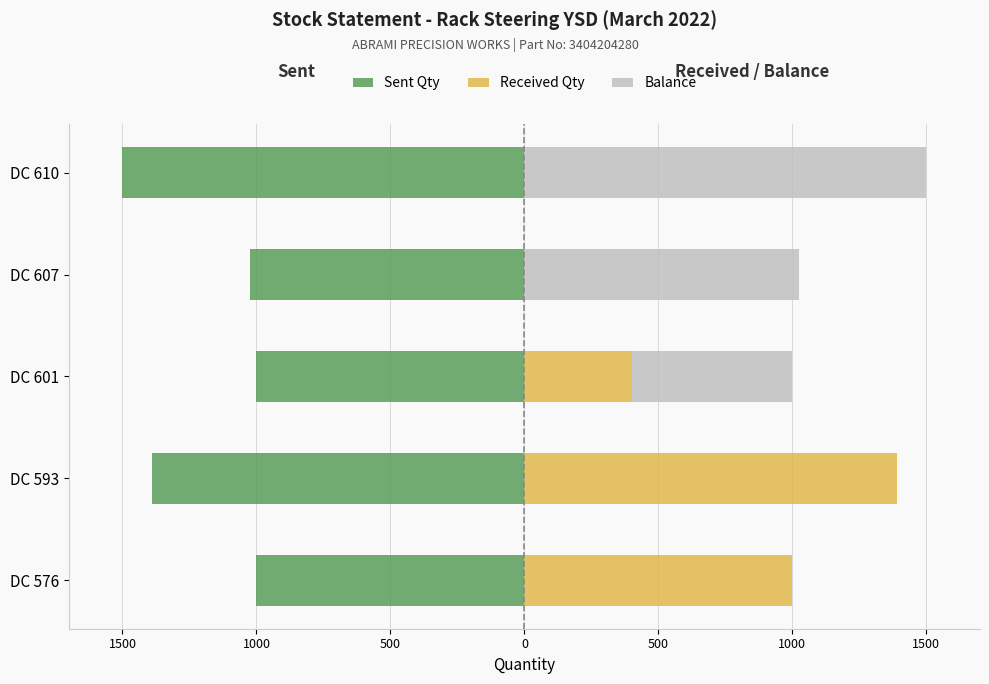

What is the difference between the maximum and minimum values in the Received Qty series?

1390